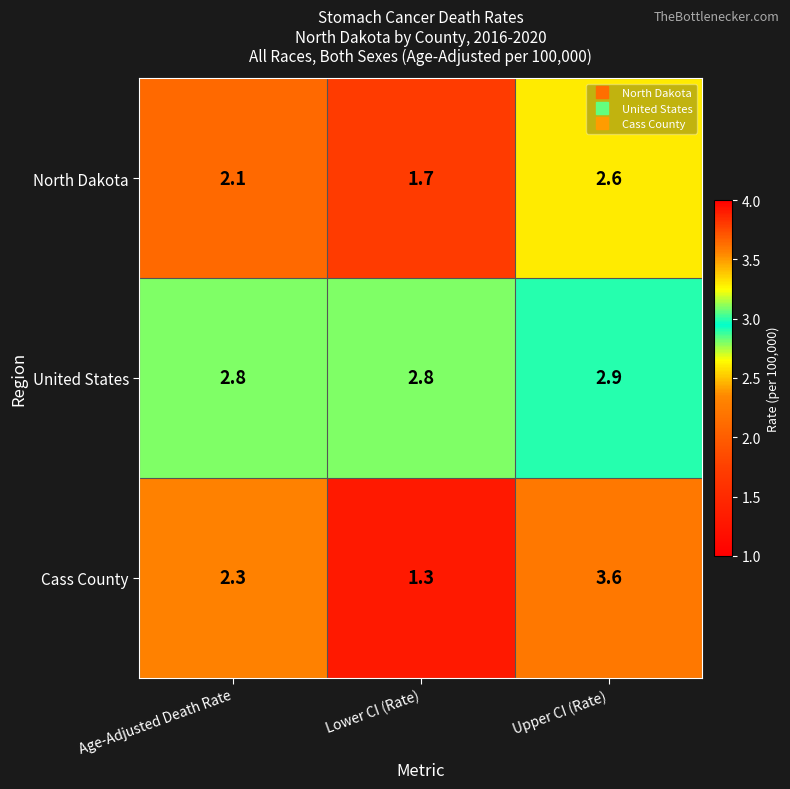

Reading left to right, transcribe all the data shown in this chart.

North Dakota: Age-Adjusted Death Rate=2.1	Lower CI (Rate)=1.7	Upper CI (Rate)=2.6
United States: Age-Adjusted Death Rate=2.8	Lower CI (Rate)=2.8	Upper CI (Rate)=2.9
Cass County: Age-Adjusted Death Rate=2.3	Lower CI (Rate)=1.3	Upper CI (Rate)=3.6